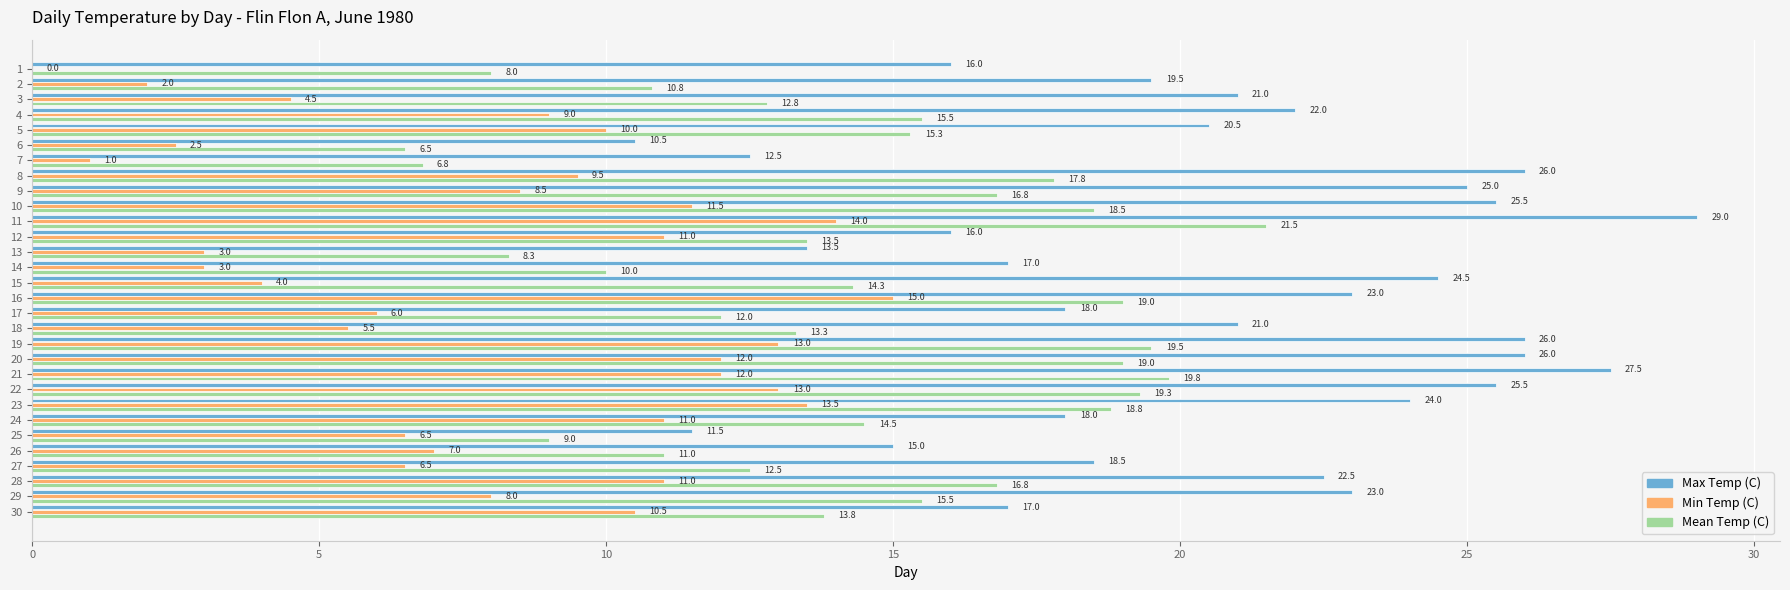

Read the Min Temp (C) value at 26.

7.0